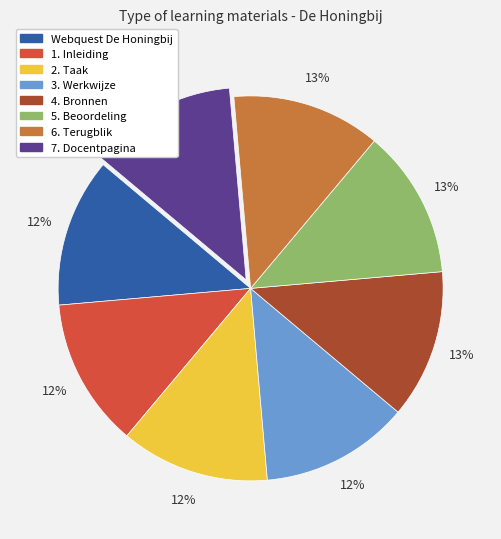

To the nearest percent, what percentage of the pie is 1. Inleiding?

12%